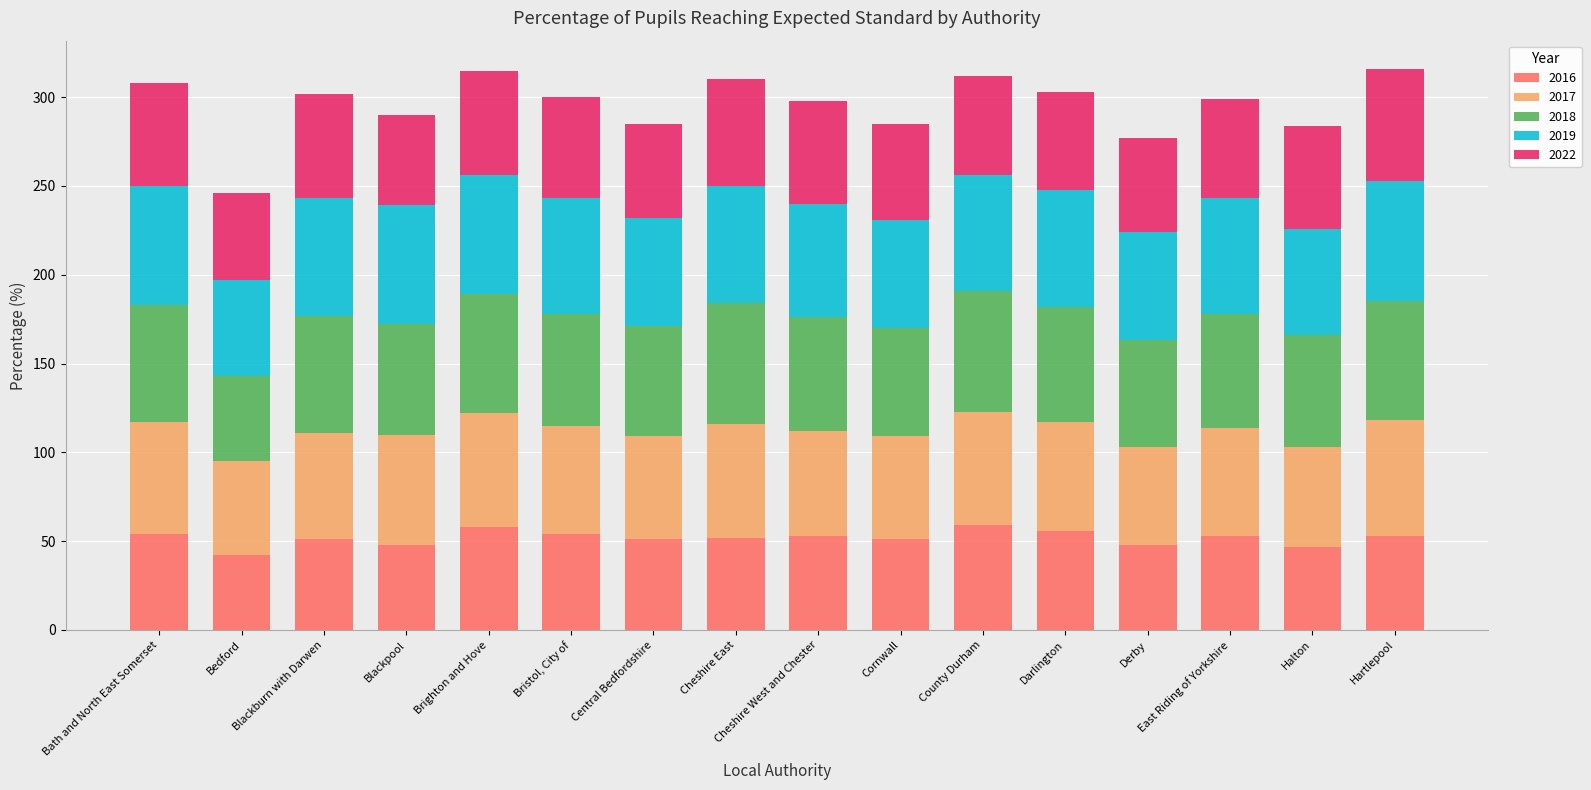

What is the sum of the 2016 values at Bristol, City of and Halton?

101